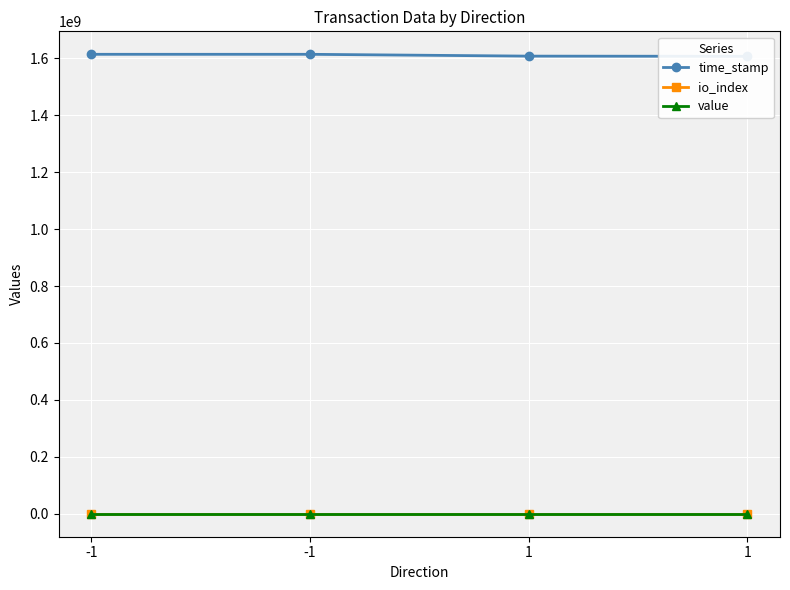

What is the minimum value shown in the chart?

3.0